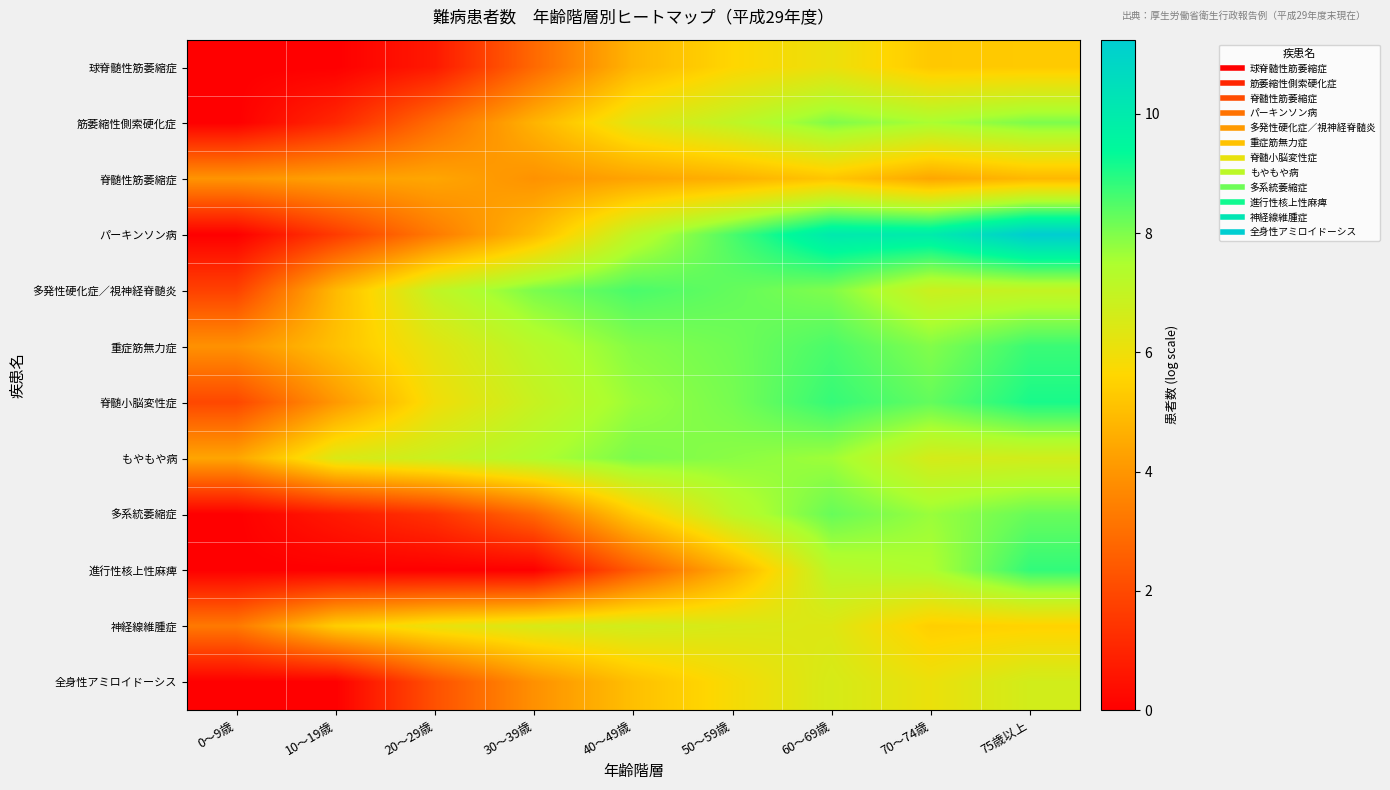

At how many categories does at least one series exceed 9?

3